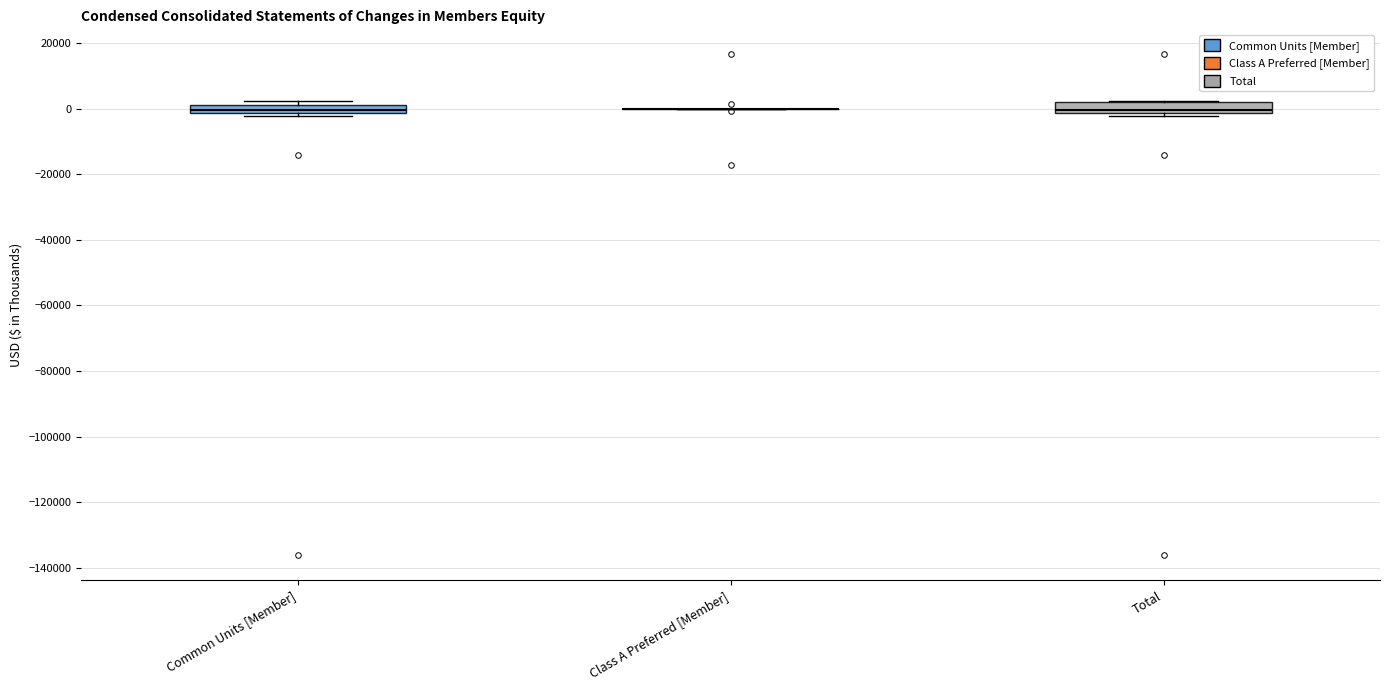

Where is the upper edge of the box for Common Units [Member] on the y-axis? The values are not printed on the chart, so give them approximately, as read against the axis.

2000